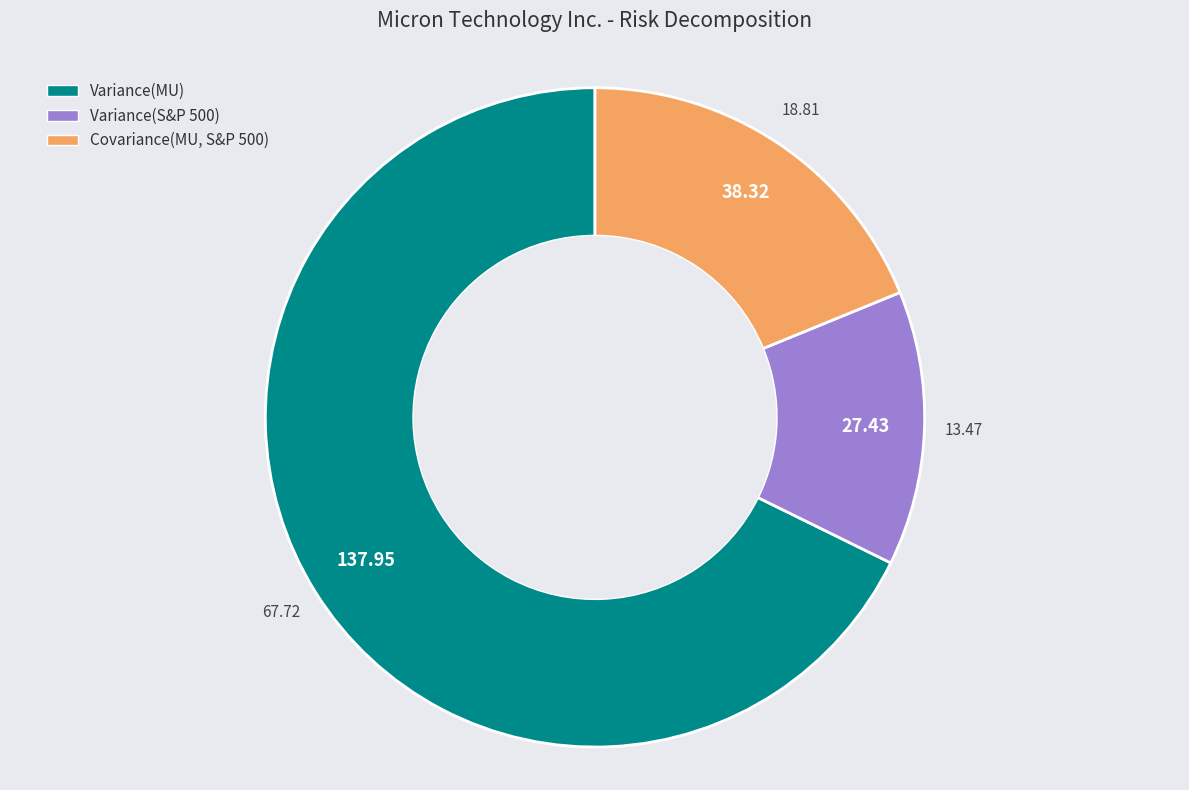

Which has a higher value, Variance(MU) or Covariance(MU, S&P 500)?

Variance(MU)